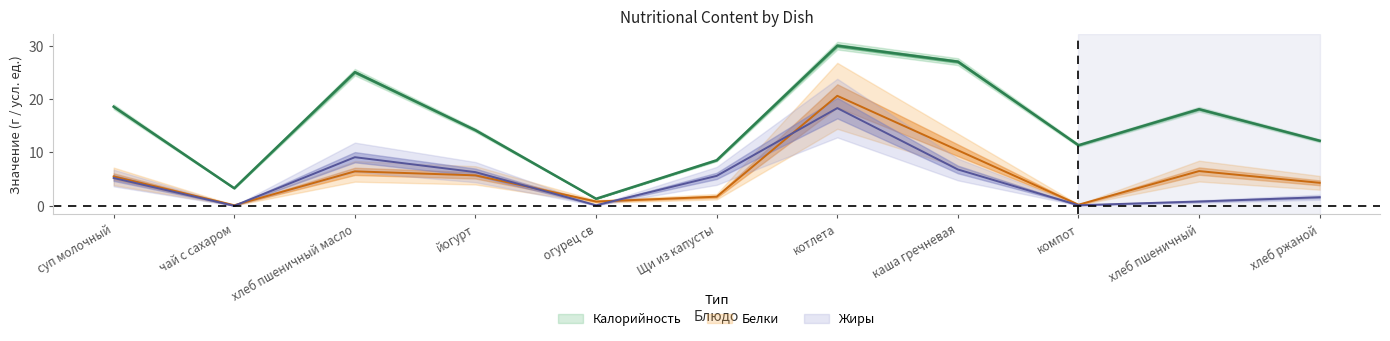

Where is the first local maximum for Белки?

хлеб пшеничный масло